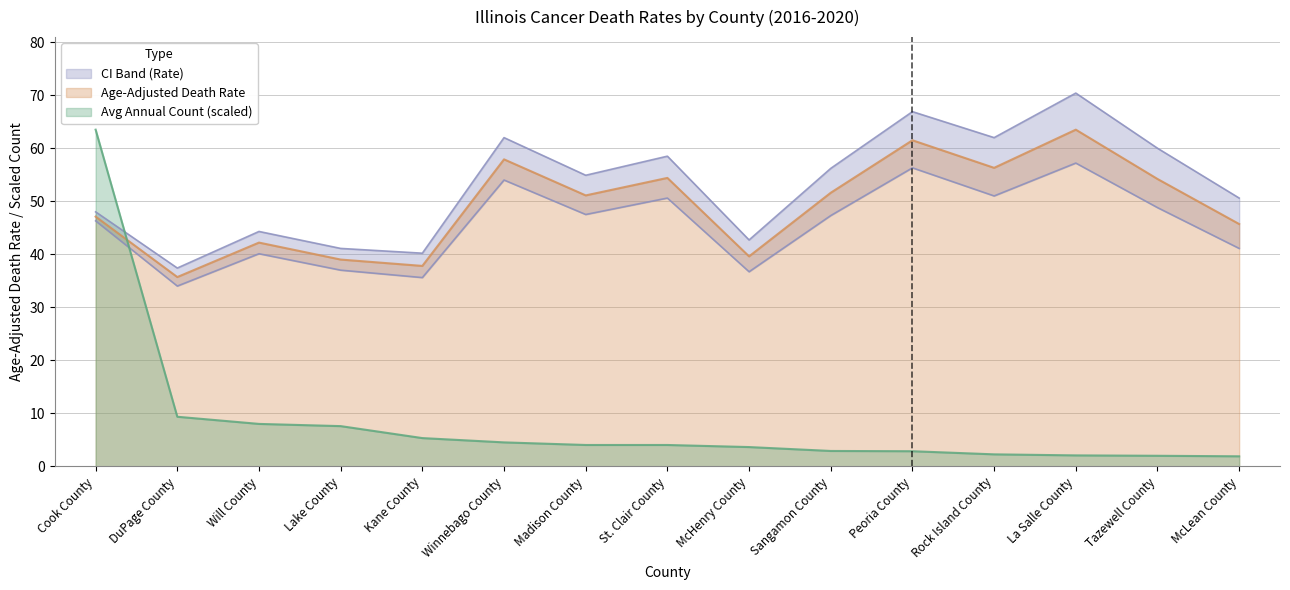

What is the greatest value displayed?

70.4